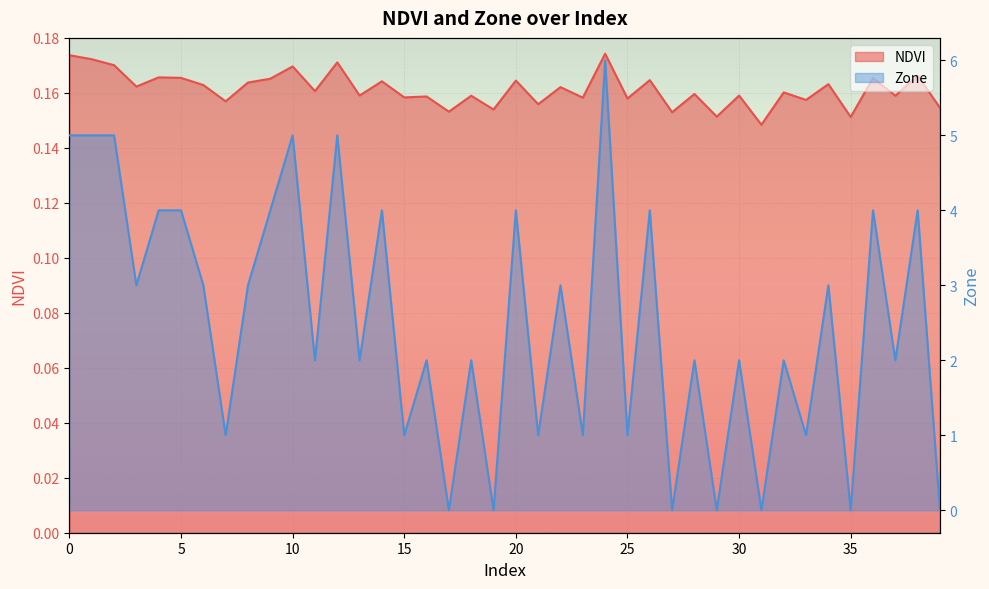

Read the NDVI value at 18.

0.2